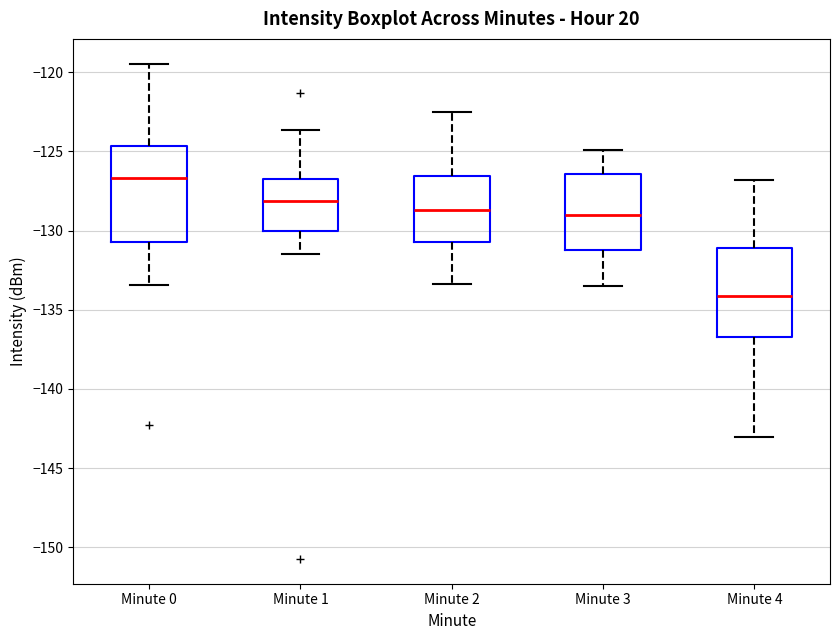

Reading left to right, transcribe this box plot: for each box, give where its median line is, the range the box spans, and where its two whiskers end, as read against the y-axis. The values are not printed on the chart, so give them approximately, as read against the axis.

Minute 0: median -126.5, box -130.5 to -124.5, whiskers -133.5 to -119.5
Minute 1: median -128.0, box -130.0 to -126.5, whiskers -131.5 to -123.5
Minute 2: median -128.5, box -130.5 to -126.5, whiskers -133.5 to -122.5
Minute 3: median -129.0, box -131.0 to -126.5, whiskers -133.5 to -125.0
Minute 4: median -134.0, box -136.5 to -131.0, whiskers -143.0 to -127.0